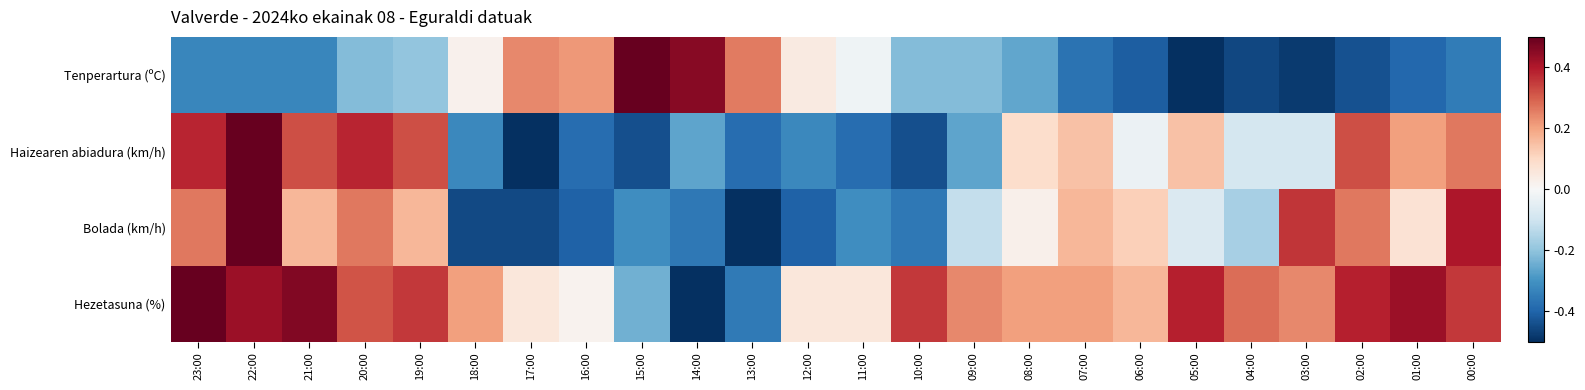

Reading left to right, extract all data points from this chart.

Tenperartura (ºC): 23:00=-0.3	22:00=-0.3	21:00=-0.3	20:00=-0.2	19:00=-0.2	18:00=0.0	17:00=0.2	16:00=0.2	15:00=0.5	14:00=0.5	13:00=0.3	12:00=0.0	11:00=-0.0	10:00=-0.2	09:00=-0.2	08:00=-0.3	07:00=-0.4	06:00=-0.4	05:00=-0.5	04:00=-0.5	03:00=-0.5	02:00=-0.4	01:00=-0.4	00:00=-0.3
Haizearen abiadura (km/h): 23:00=0.4	22:00=0.5	21:00=0.3	20:00=0.4	19:00=0.3	18:00=-0.3	17:00=-0.5	16:00=-0.4	15:00=-0.4	14:00=-0.3	13:00=-0.4	12:00=-0.3	11:00=-0.4	10:00=-0.4	09:00=-0.3	08:00=0.1	07:00=0.1	06:00=-0.0	05:00=0.1	04:00=-0.1	03:00=-0.1	02:00=0.3	01:00=0.2	00:00=0.3
Bolada (km/h): 23:00=0.3	22:00=0.5	21:00=0.2	20:00=0.3	19:00=0.2	18:00=-0.5	17:00=-0.5	16:00=-0.4	15:00=-0.3	14:00=-0.4	13:00=-0.5	12:00=-0.4	11:00=-0.3	10:00=-0.4	09:00=-0.1	08:00=0.0	07:00=0.2	06:00=0.1	05:00=-0.1	04:00=-0.2	03:00=0.4	02:00=0.3	01:00=0.1	00:00=0.4
Hezetasuna (%): 23:00=0.5	22:00=0.4	21:00=0.5	20:00=0.3	19:00=0.4	18:00=0.2	17:00=0.1	16:00=0.0	15:00=-0.2	14:00=-0.5	13:00=-0.4	12:00=0.1	11:00=0.1	10:00=0.4	09:00=0.2	08:00=0.2	07:00=0.2	06:00=0.2	05:00=0.4	04:00=0.3	03:00=0.2	02:00=0.4	01:00=0.4	00:00=0.4